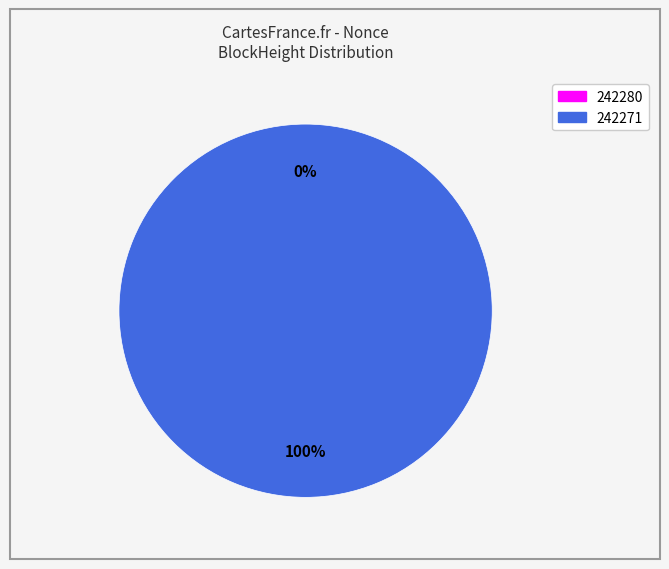

How many segments does this pie chart have?

2